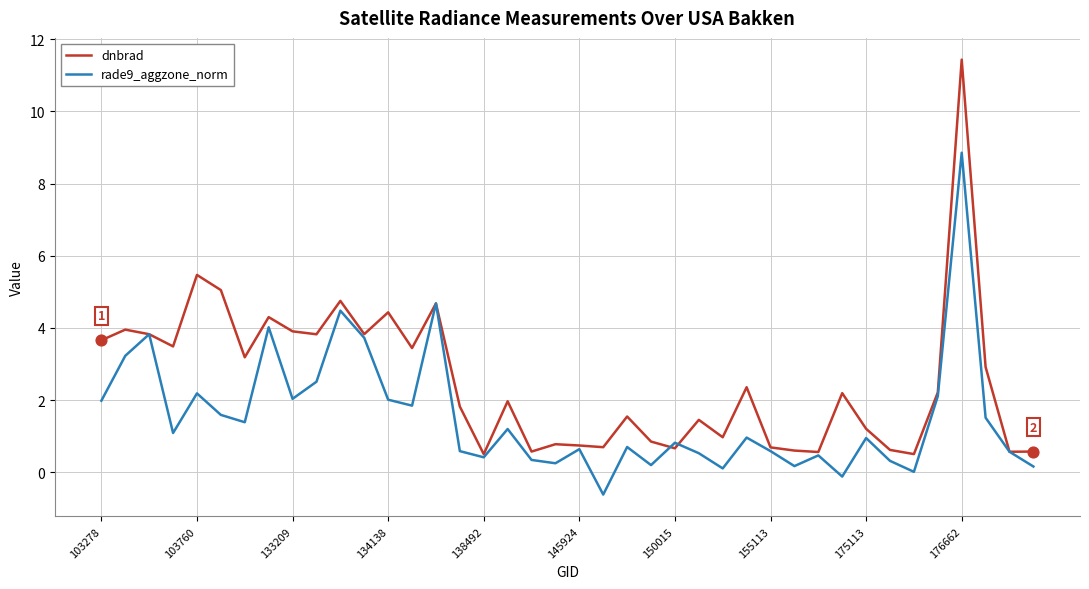

What are all the series names shown in the legend?

dnbrad, rade9_aggzone_norm